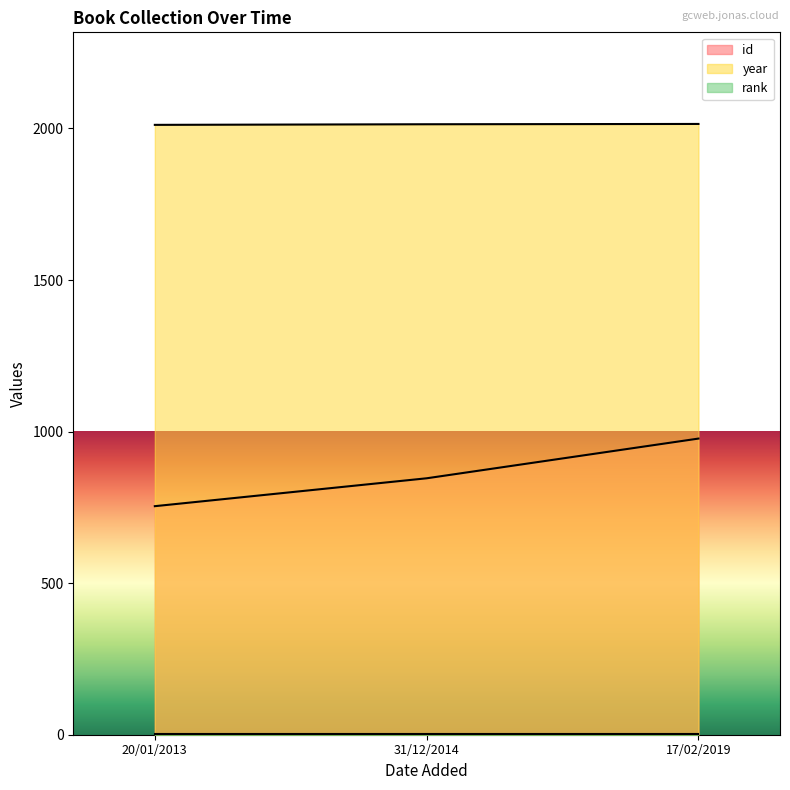

Read the year value at 20/01/2013.

2012